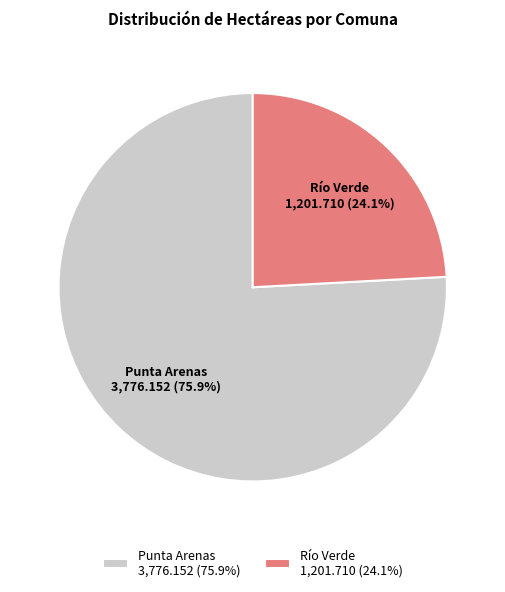

How many segments does this pie chart have?

2